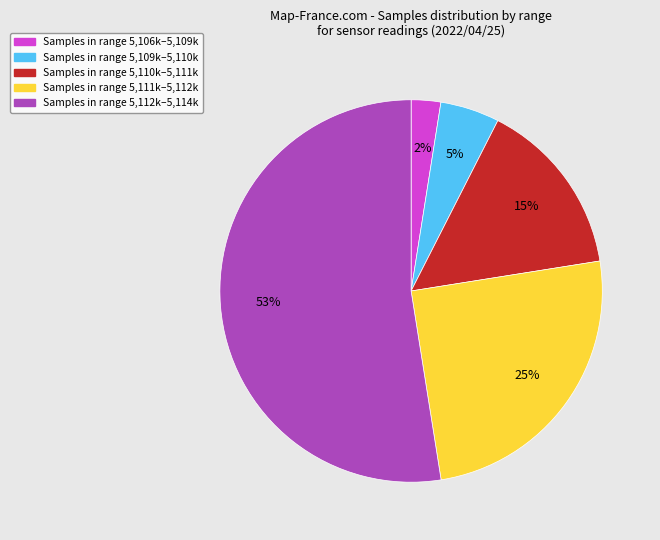

How many slices are in this pie chart?

5